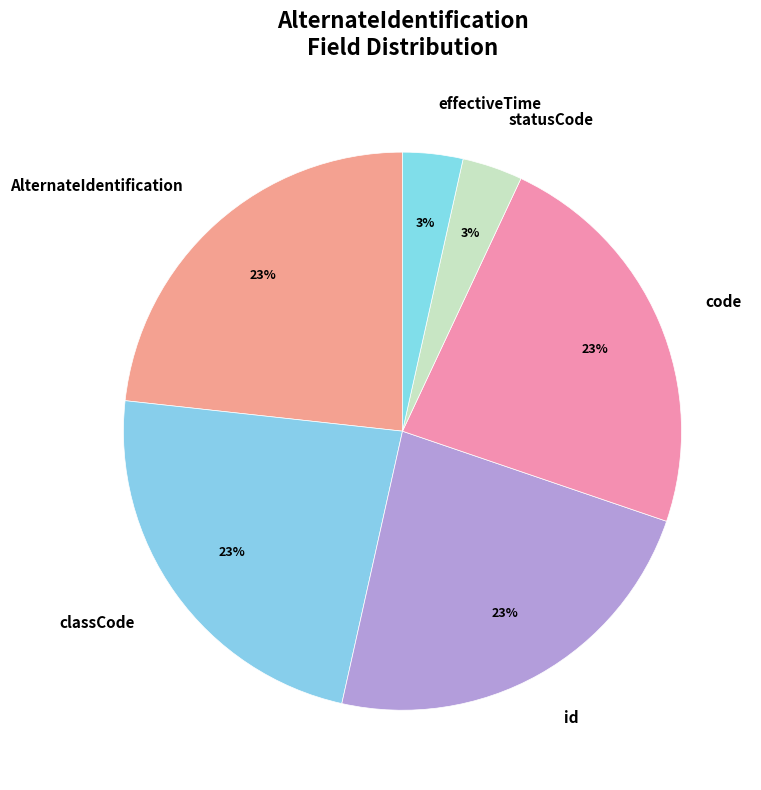

Combined, do id and code account for over 50%?

No